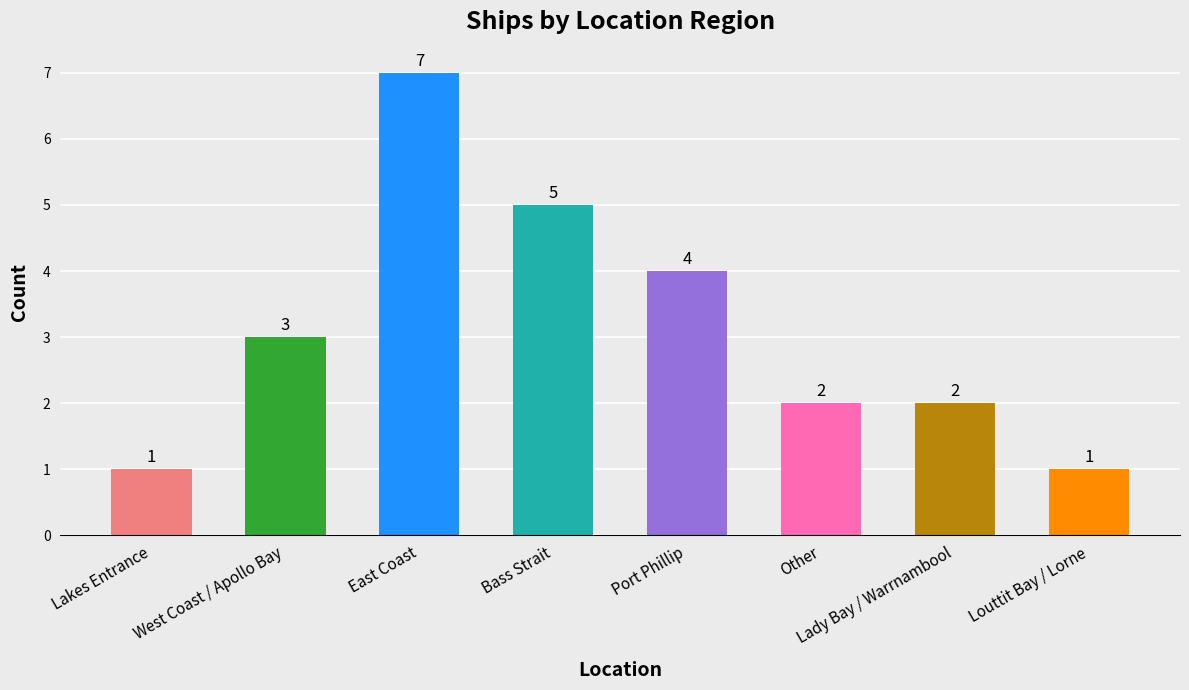

What is the difference between the values at Port Phillip and Lakes Entrance?

3